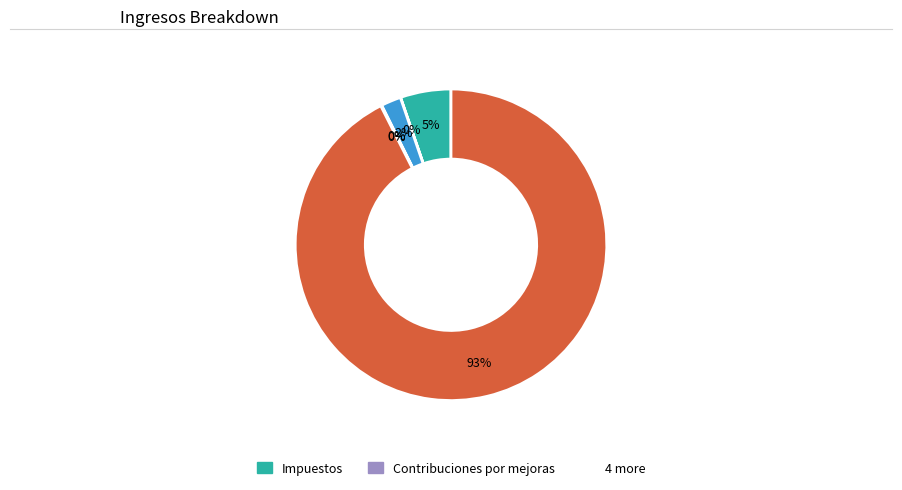

Does any single category account for the majority?

Yes